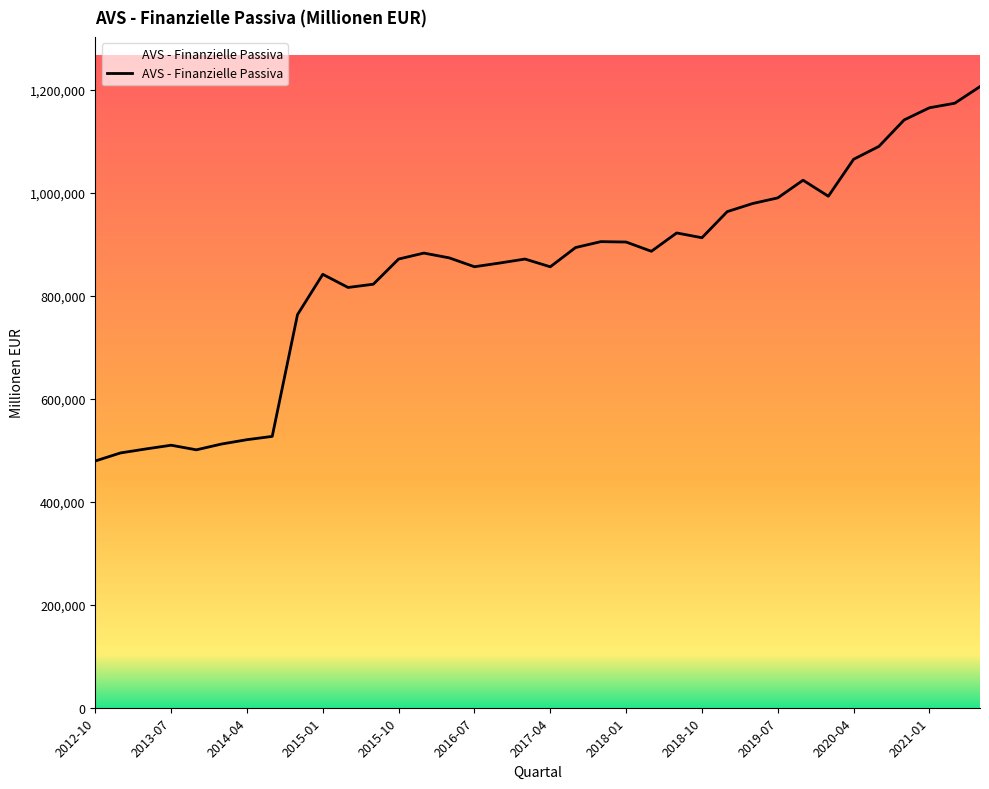

Is this an area chart (filled region under the line)?

No